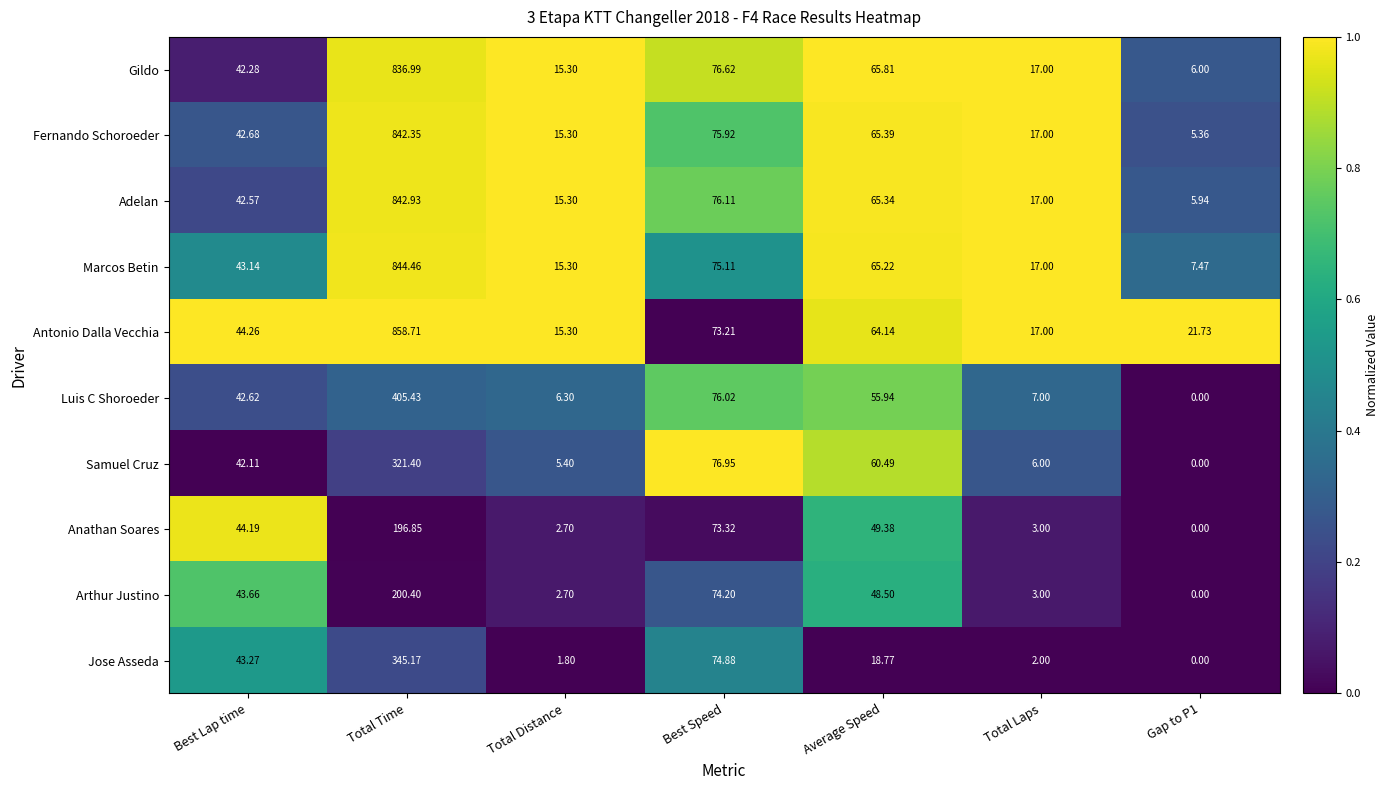

At Best Speed, list the series in order from smallest to largest.

Antonio Dalla Vecchia, Anathan Soares, Arthur Justino, Jose Asseda, Marcos Betin, Fernando Schoroeder, Luis C Shoroeder, Adelan, Gildo, Samuel Cruz